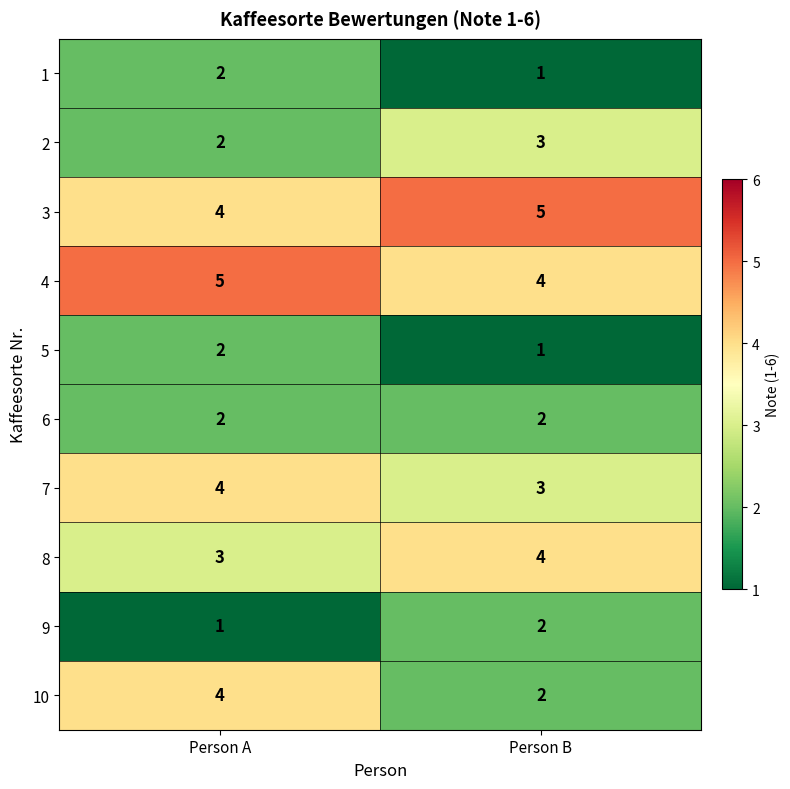

List the labels in order of 10 value, largest first.

Person A, Person B